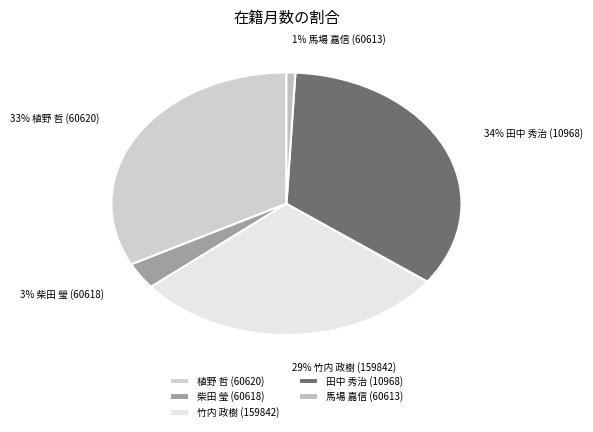

What percentage is the 田中 秀治 (10968) slice, to the nearest percent?

34%